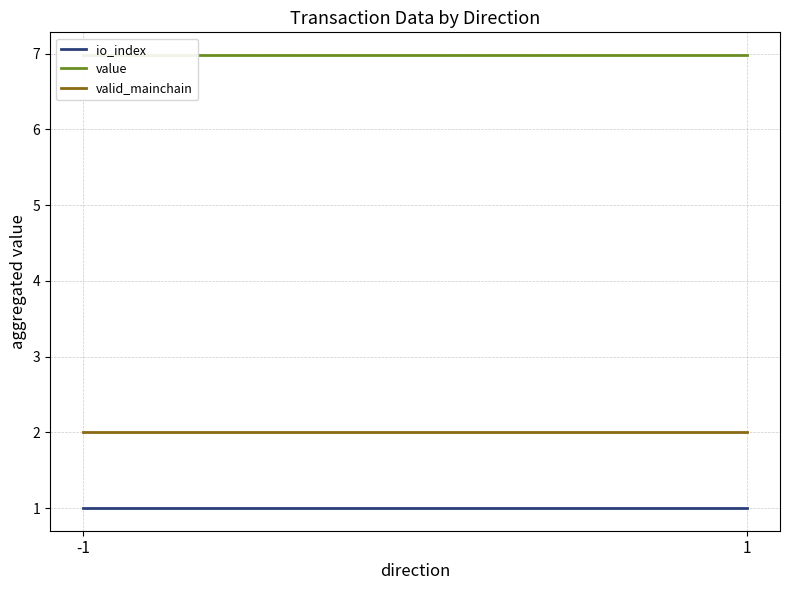

The io_index series shows 0.5 at -1. True or false?

False